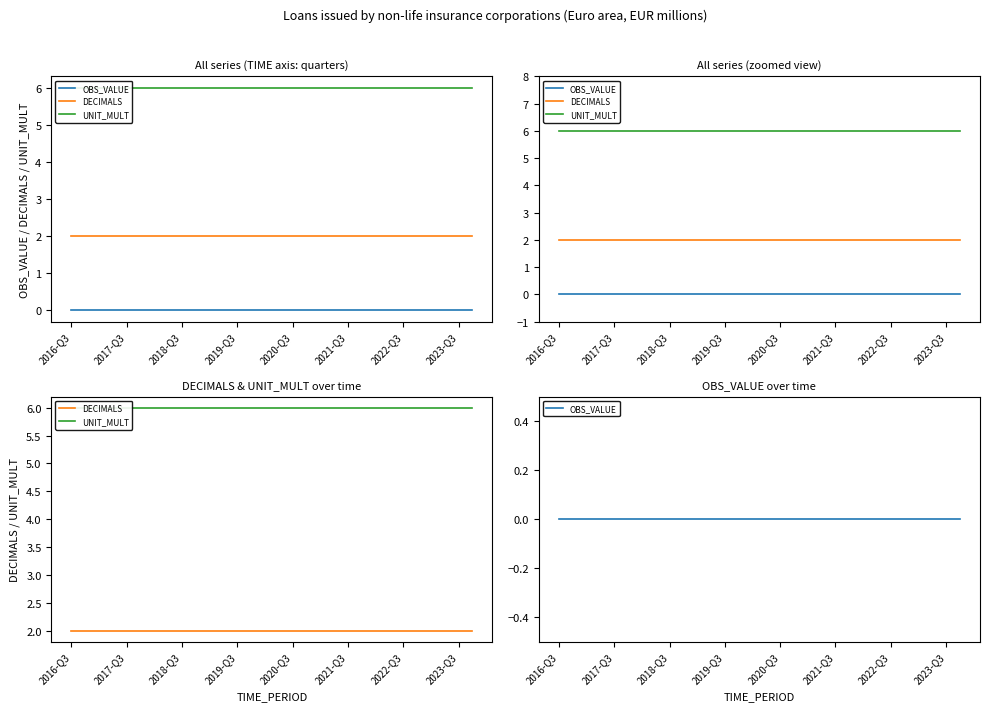

True or false: OBS_VALUE and UNIT_MULT intersect in this chart.

False